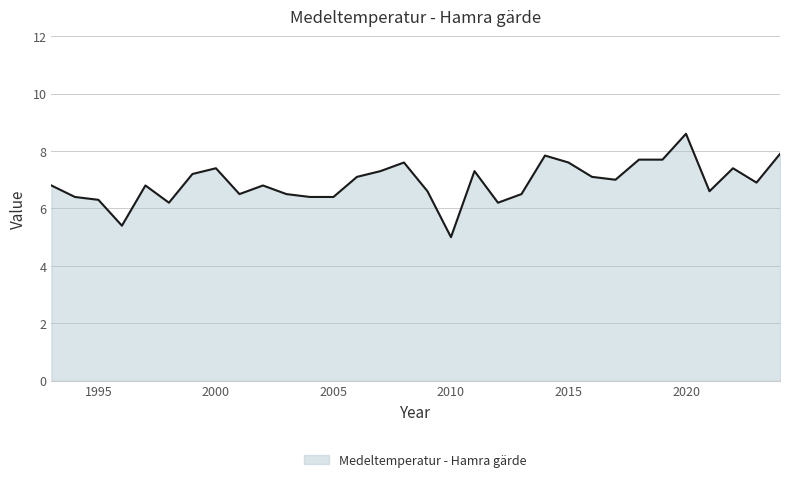

What is the minimum value shown in the chart?

5.0